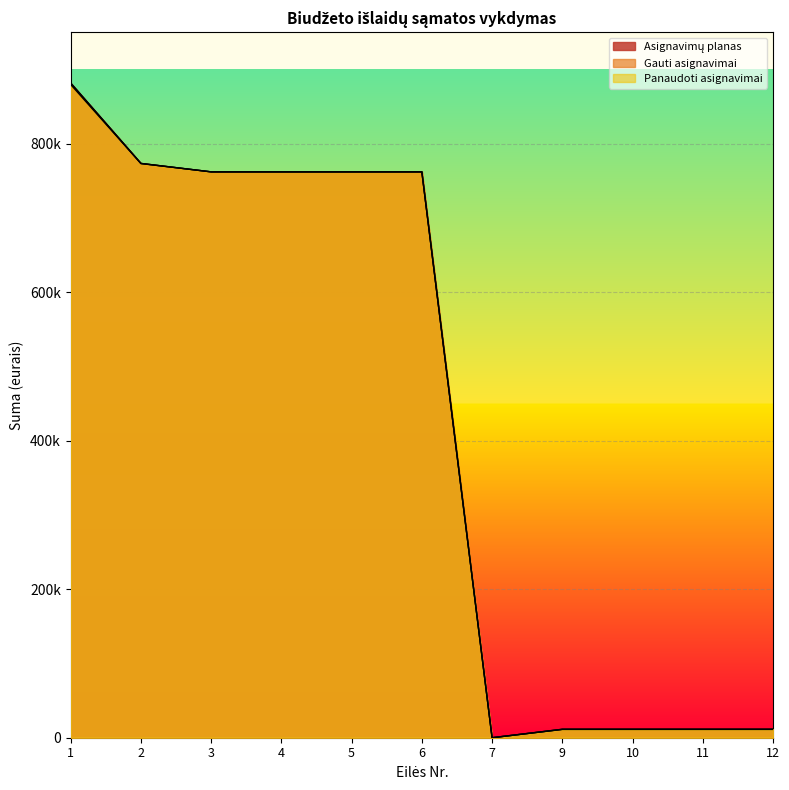

True or false: Asignavimų planas and Gauti asignavimai intersect in this chart.

False